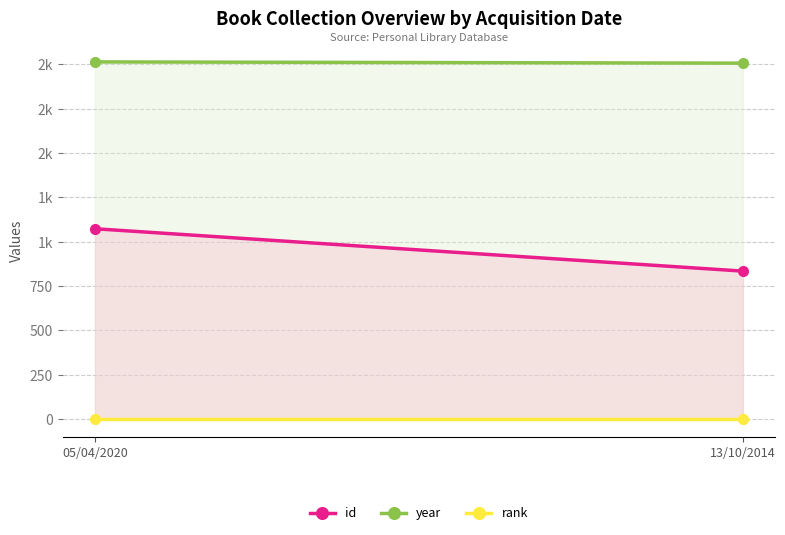

Which series has the largest total across all categories?

year